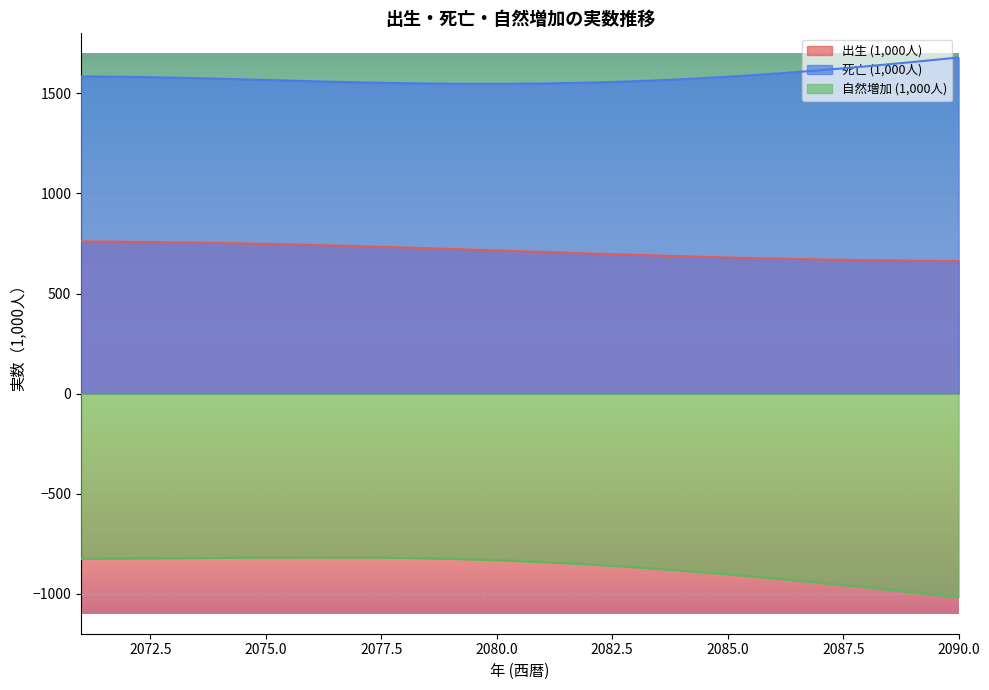

Which label corresponds to the smallest value in the chart?

2090.0